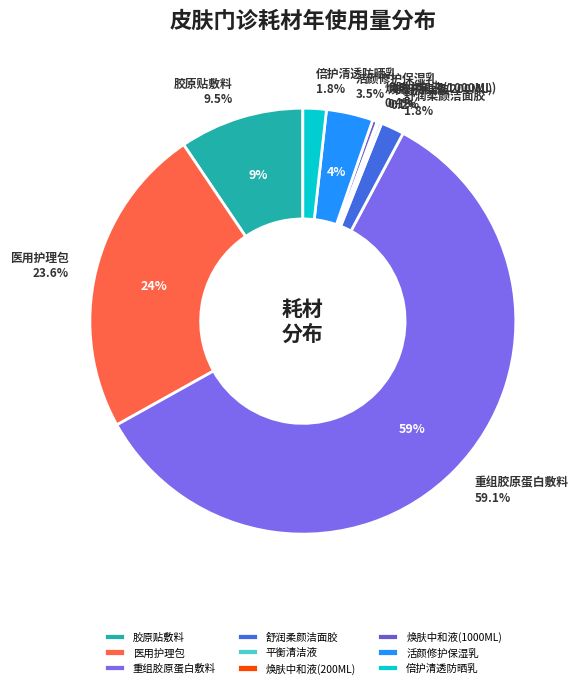

What is the smallest slice in the pie chart?

焕肤中和液(200ML)